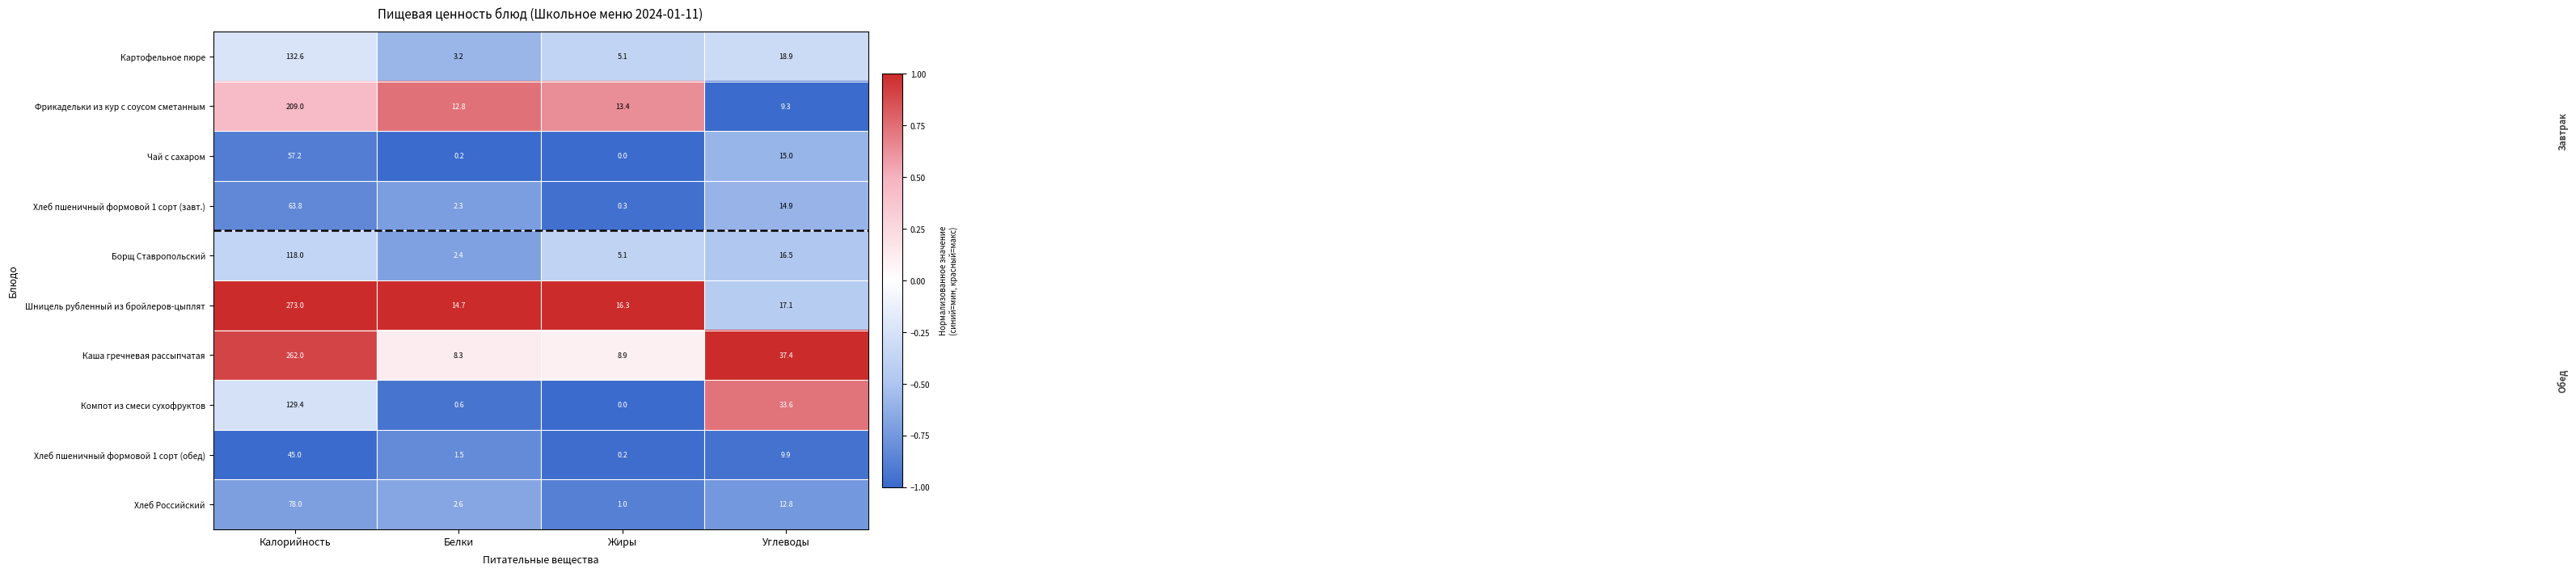

The Каша гречневая рассыпчатая series shows 450.7 at Калорийность. True or false?

False